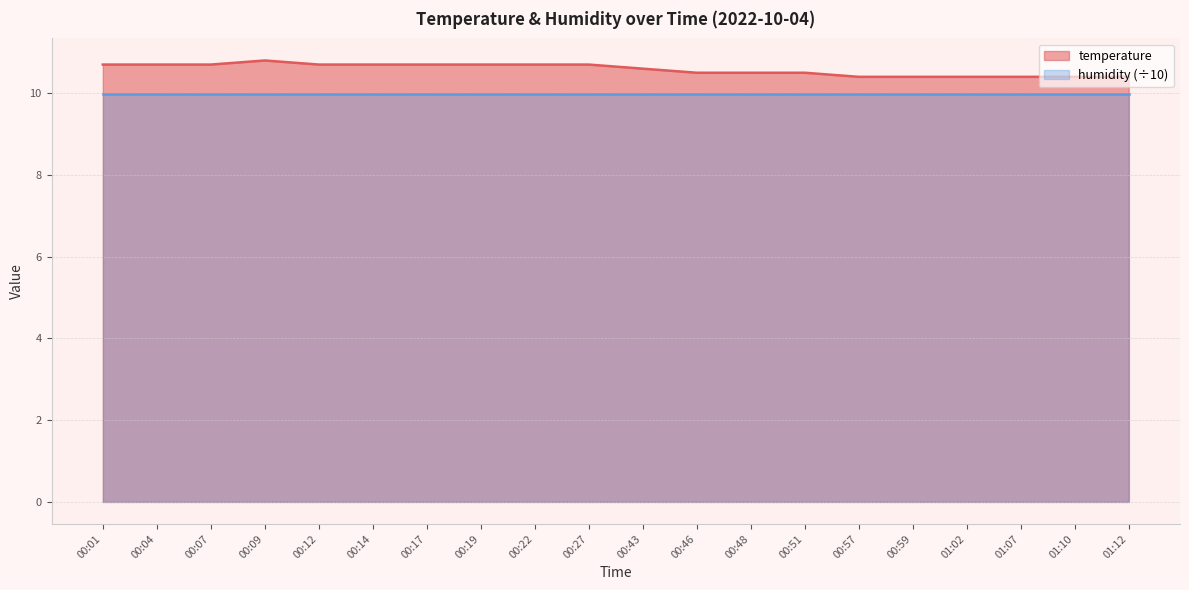

List the labels in order of value, smallest first.

00:57, 00:59, 01:02, 01:07, 01:10, 01:12, 00:46, 00:48, 00:51, 00:43, 00:01, 00:04, 00:07, 00:12, 00:14, 00:17, 00:19, 00:22, 00:27, 00:09